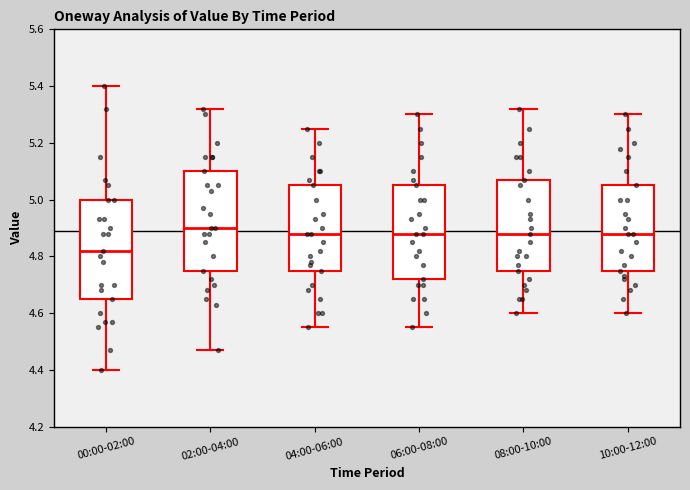

Which box has the highest median line?

02:00-04:00